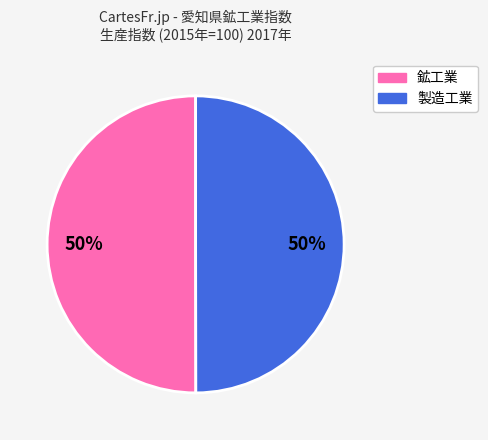

How many segments does this pie chart have?

2